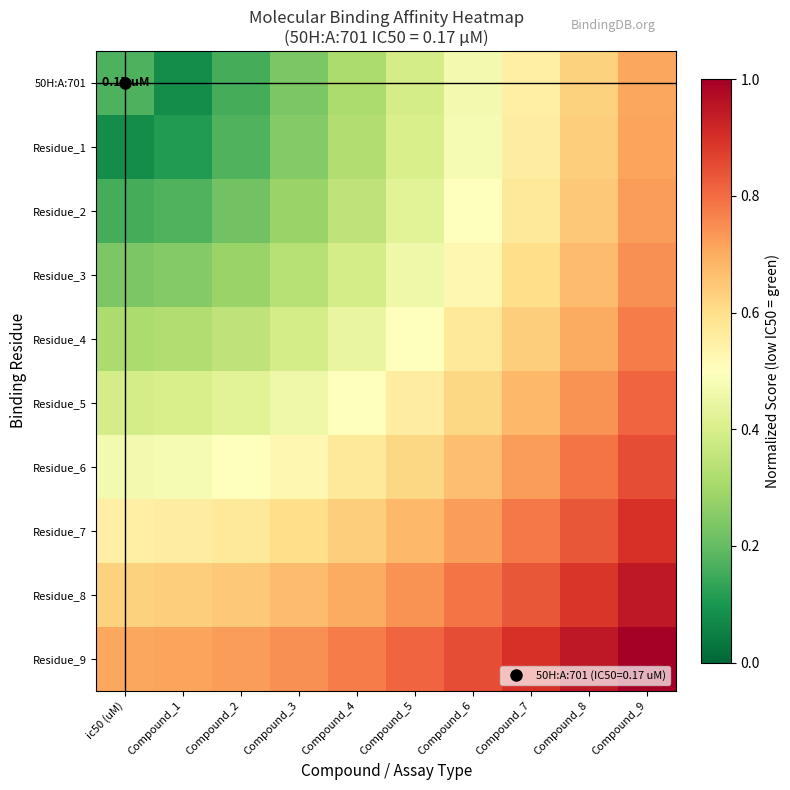

Rank the series at Compound_4 from lowest to highest value.

50H:A:701, Residue_1, Residue_2, Residue_3, Residue_4, Residue_5, Residue_6, Residue_7, Residue_8, Residue_9